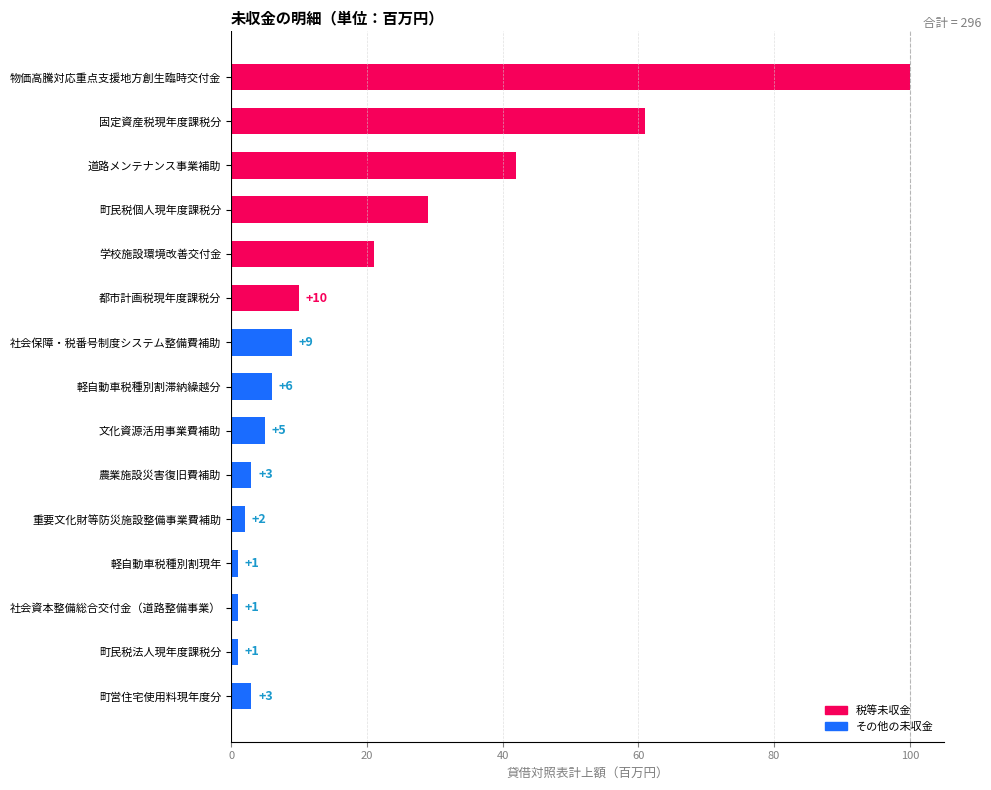

What is the sum of the values at 重要文化財等防災施設整備事業費補助 and 町営住宅使用料現年度分?

5